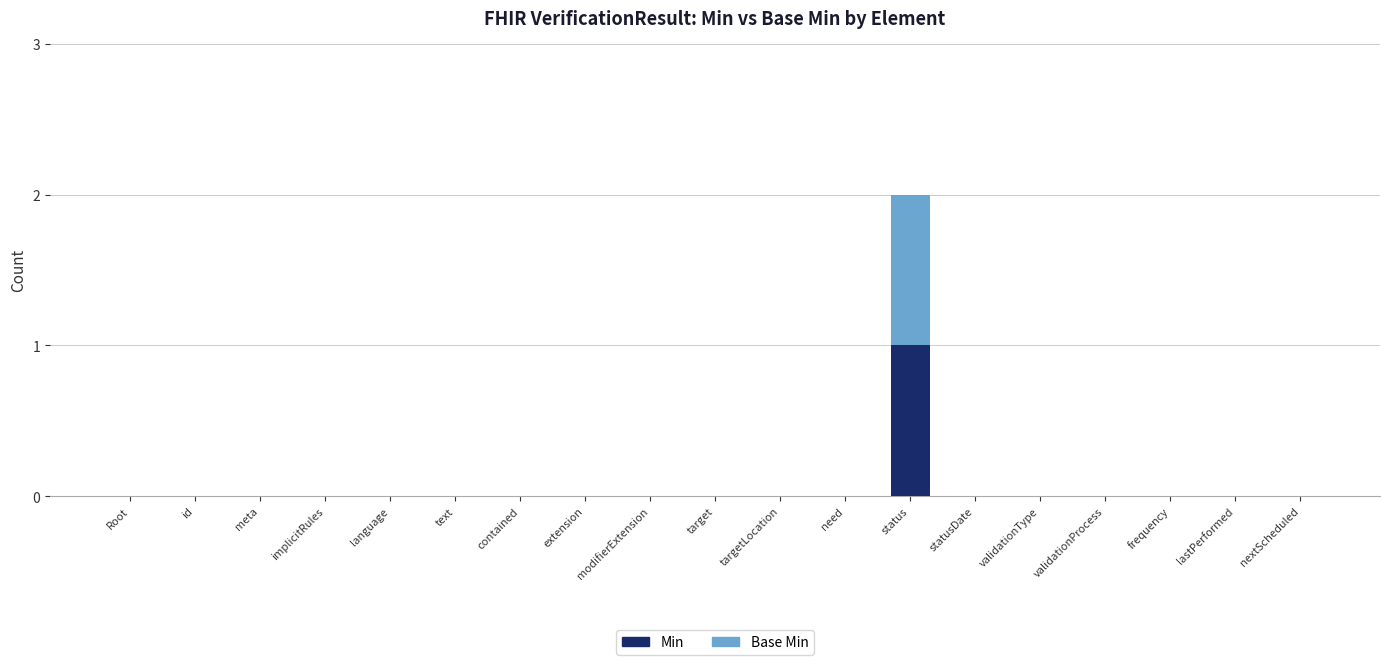

At which label does Min reach its peak?

status